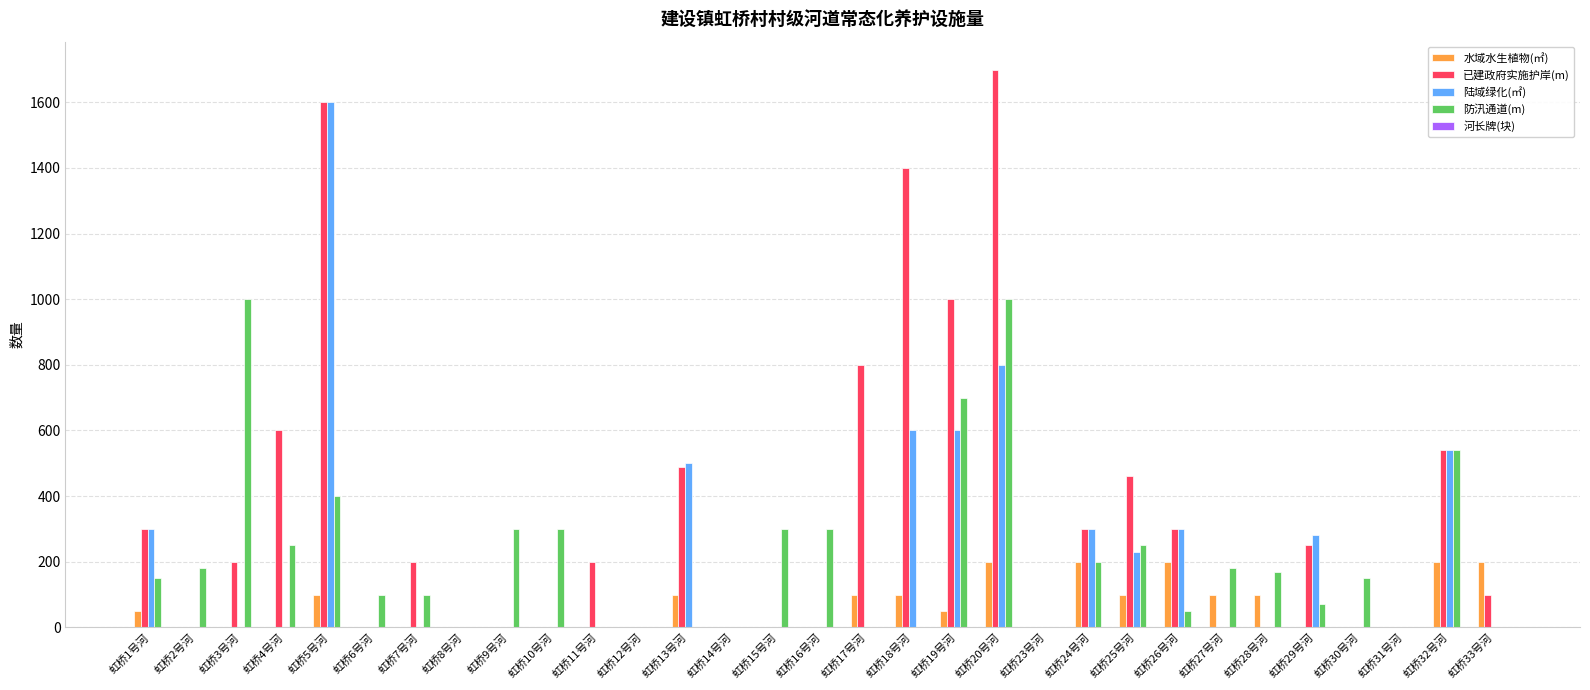

At which label is 已建政府实施护岸(m) closest to 850?

虹桥17号河